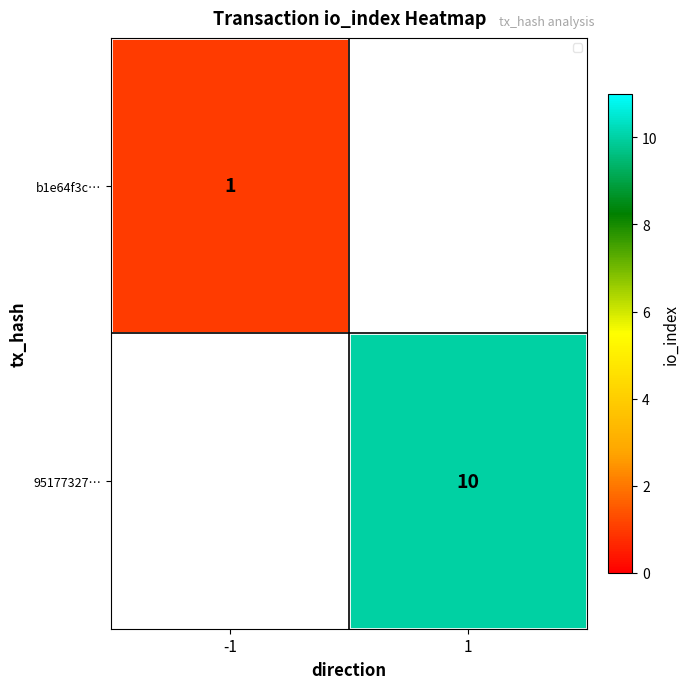

Between -1 and 1, which is larger?

1